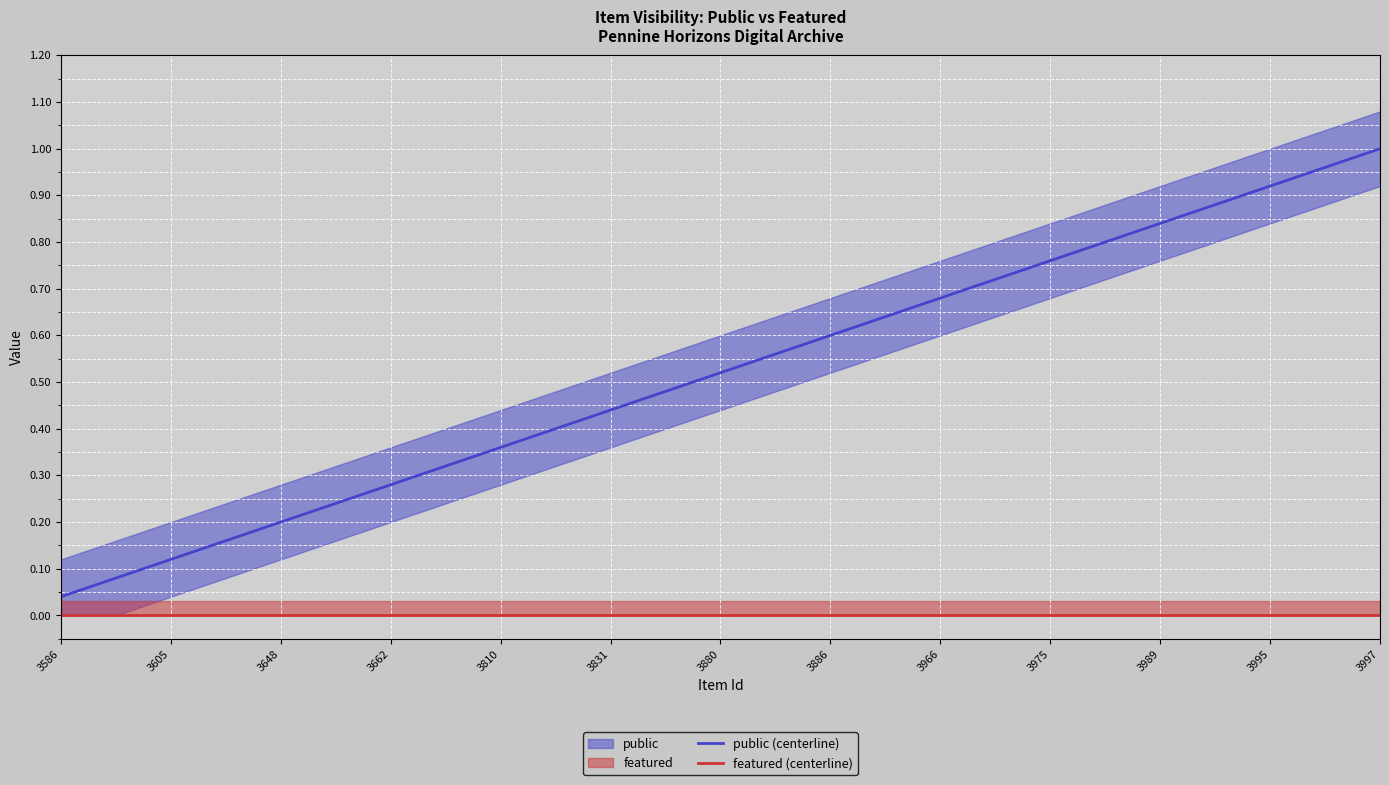

At which label does public (centerline) reach its peak?

3997